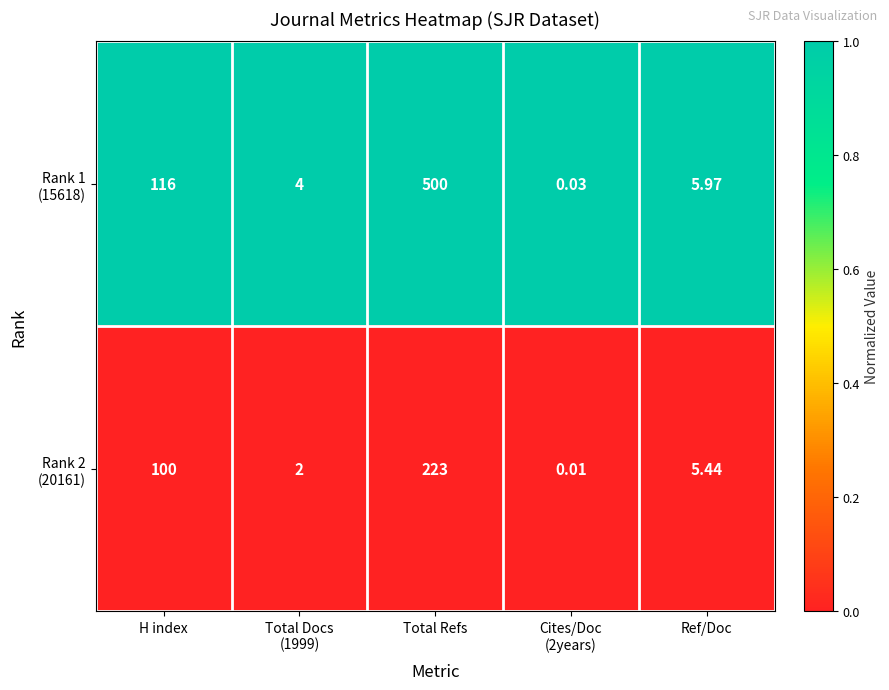

At which category is the sum across all series the highest?

Total Refs